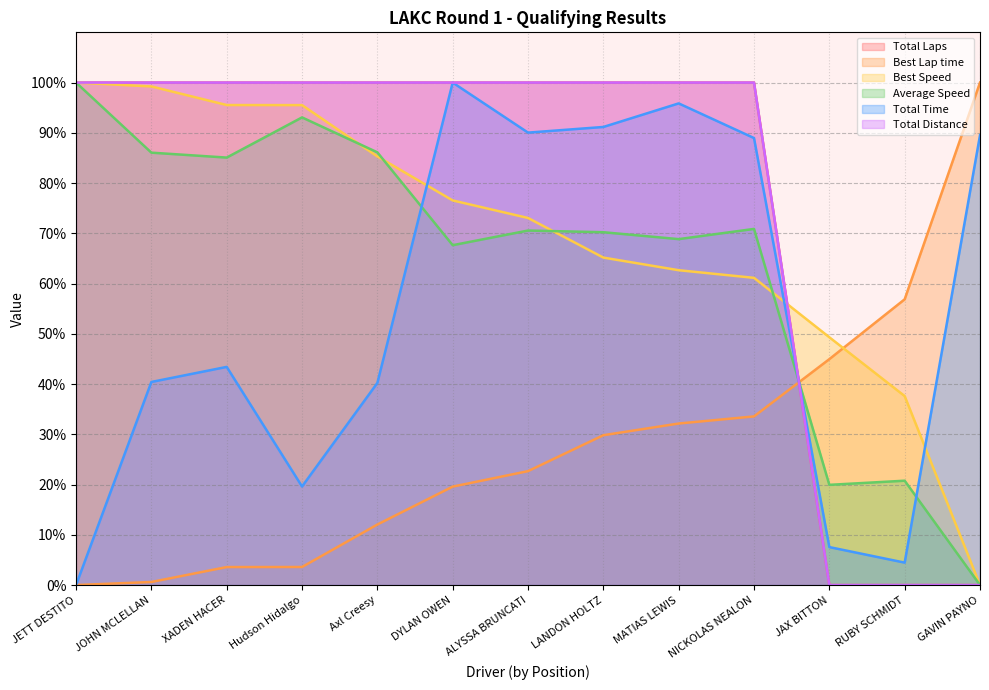

How many distinct data groups are displayed?

6